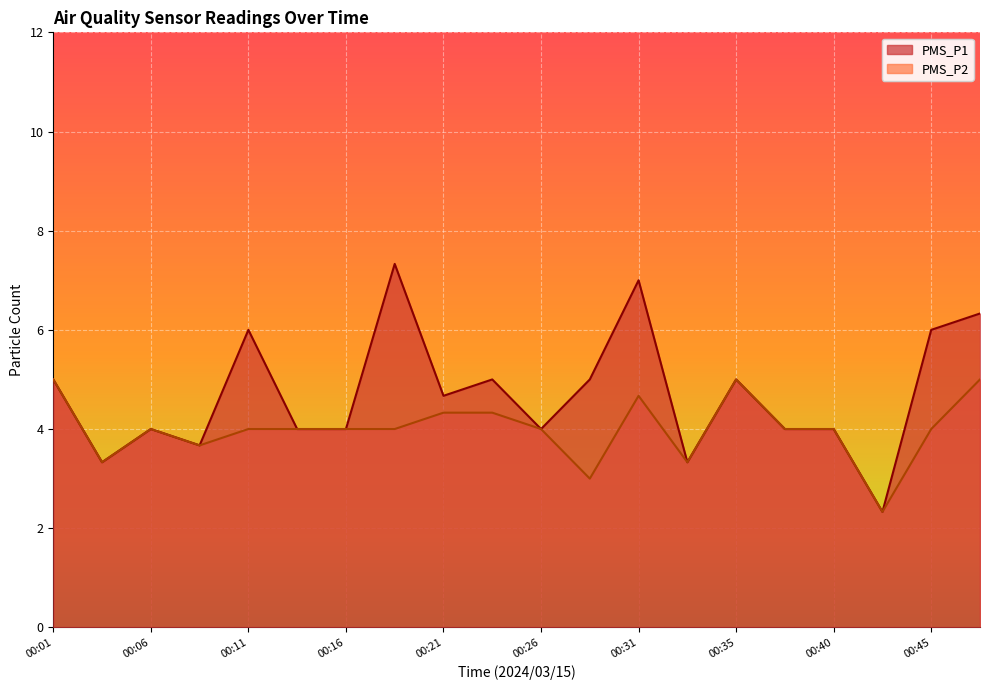

True or false: PMS_P1 has a value of 2.3 at 00:43.

True